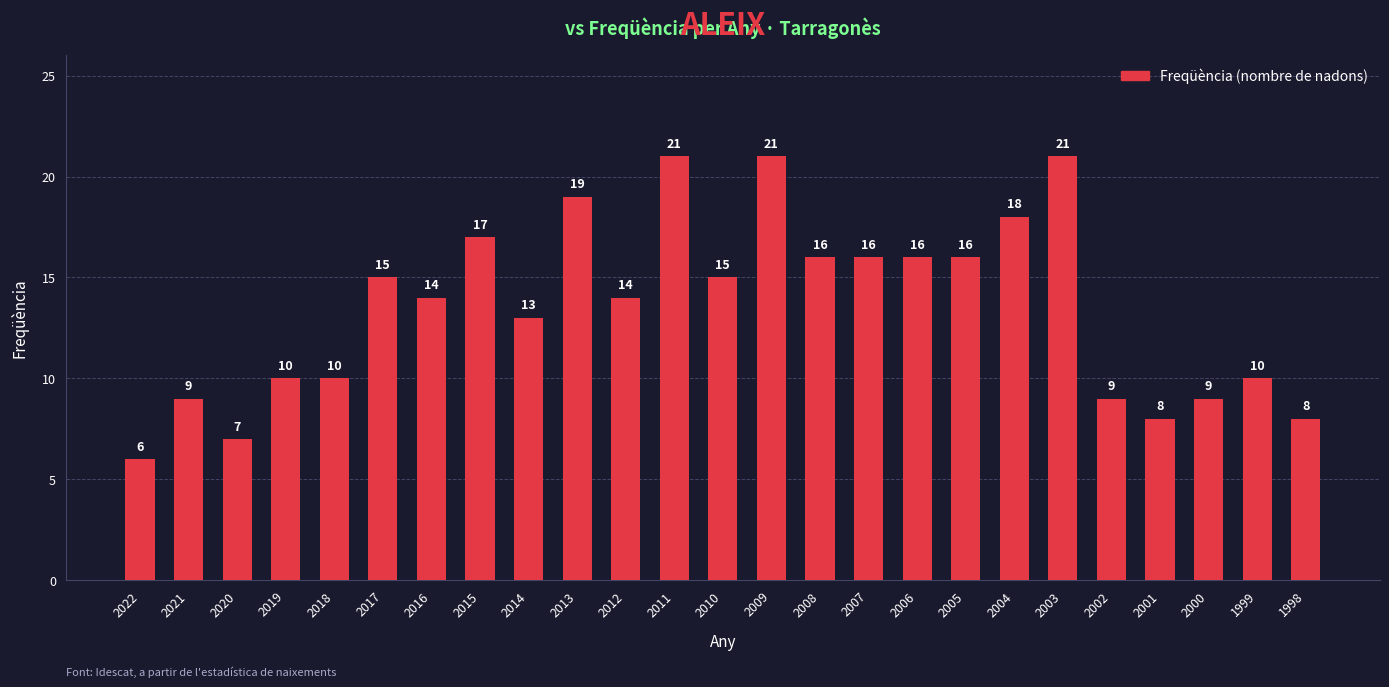

At which label does the data first exceed 14?

2017